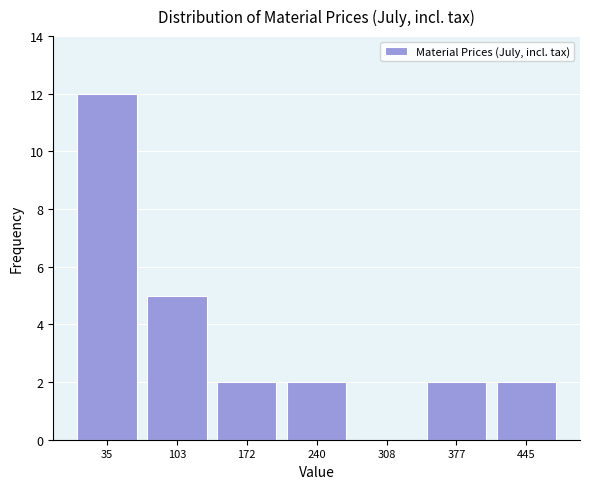

What is the height of the bar covering 0 to 70 on the x-axis? Neither the bar edges nor the heights are printed on the chart, so give them approximately, as read against the axes.

12